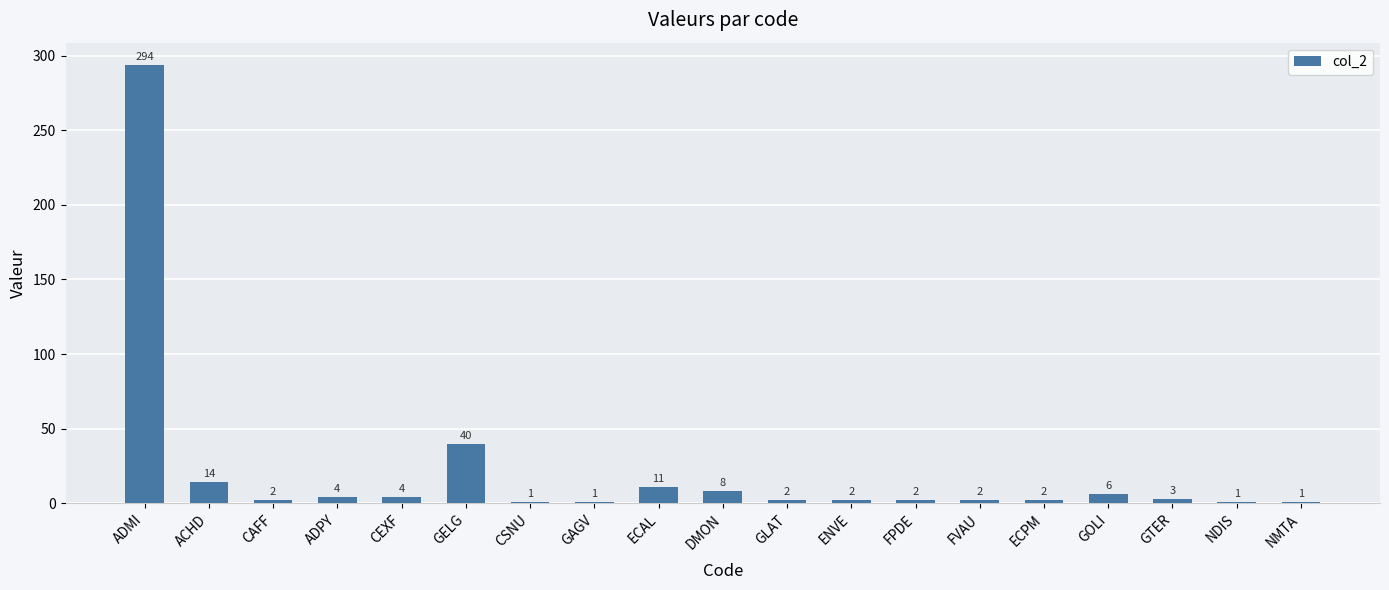

Count the number of data series in this chart.

1